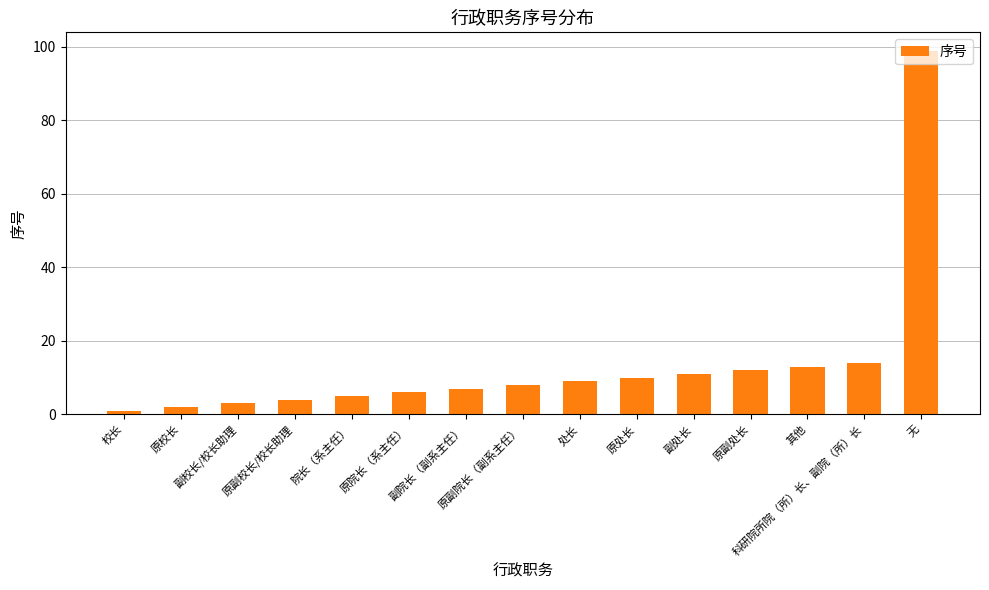

What is the minimum value shown in the chart?

1